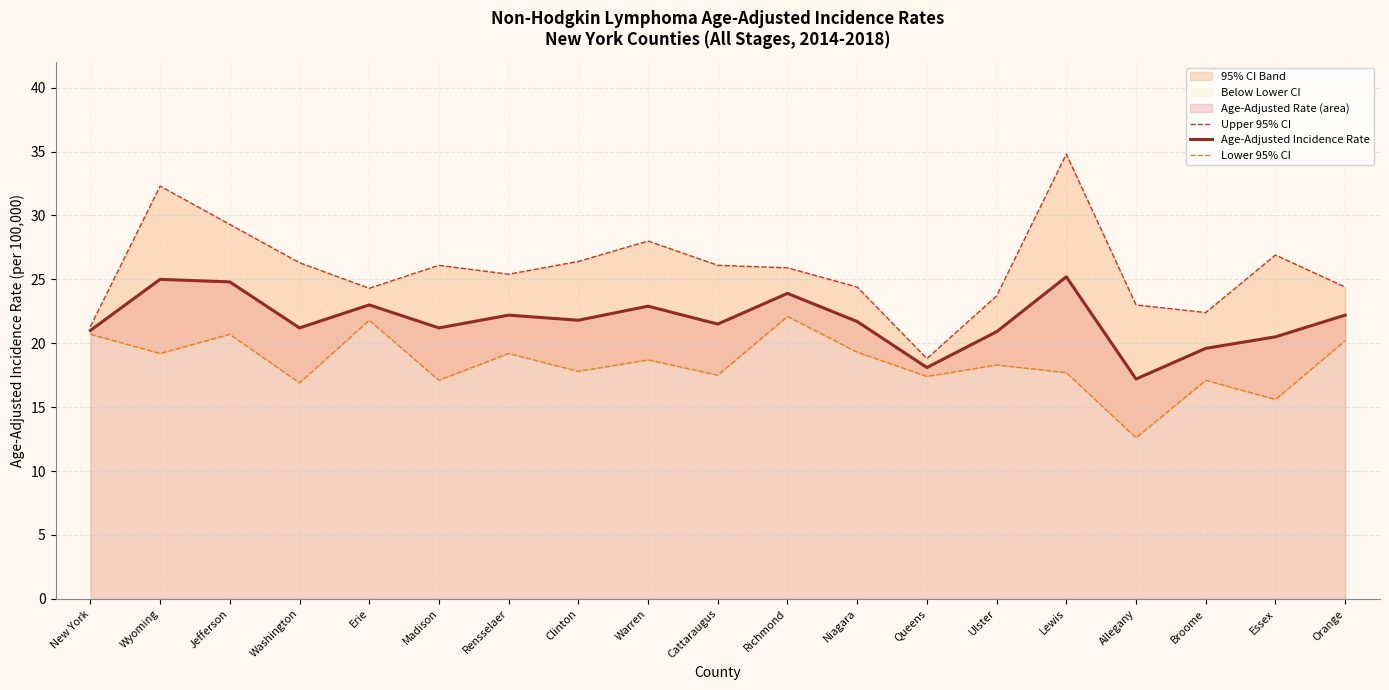

Rank the series by their maximum value, from highest to lowest.

Upper 95% CI, Age-Adjusted Incidence Rate, Lower 95% CI